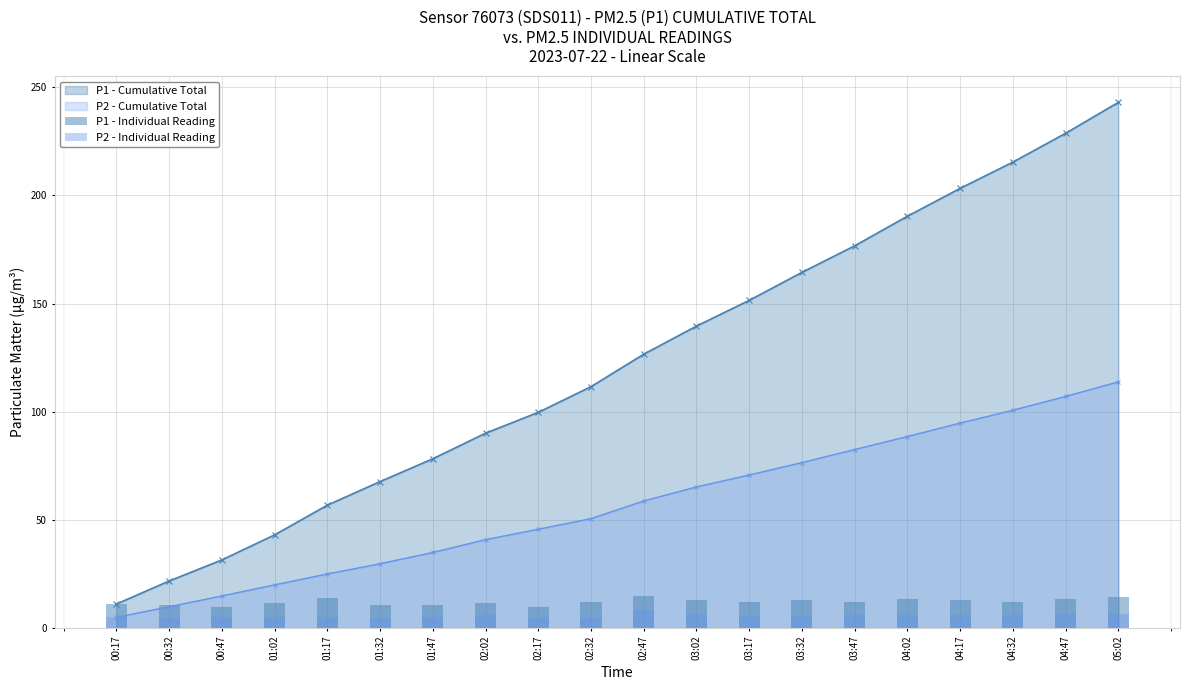

What is the average value of the P2 - Individual Reading series?

5.7